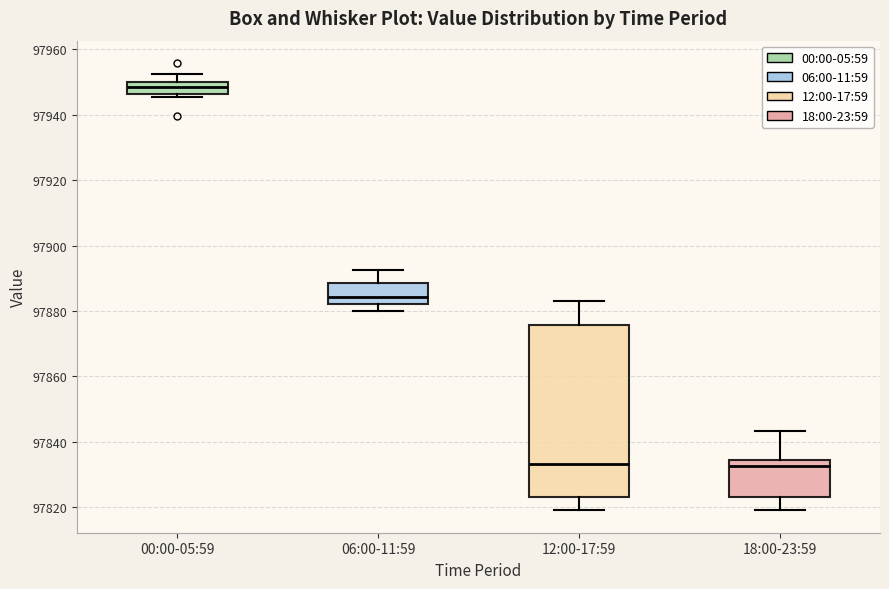

Reading left to right, read every box against the y-axis: the position of its median line, the range the box covers, and the ends of its whiskers. The values are not printed on the chart, so give them approximately, as read against the axis.

00:00-05:59: median 97948, box 97946 to 97950, whiskers 97946 (just below the box's lower edge) to 97952
06:00-11:59: median 97884, box 97882 to 97888, whiskers 97880 to 97892
12:00-17:59: median 97834, box 97824 to 97876, whiskers 97820 to 97882
18:00-23:59: median 97832, box 97824 to 97834, whiskers 97820 to 97844